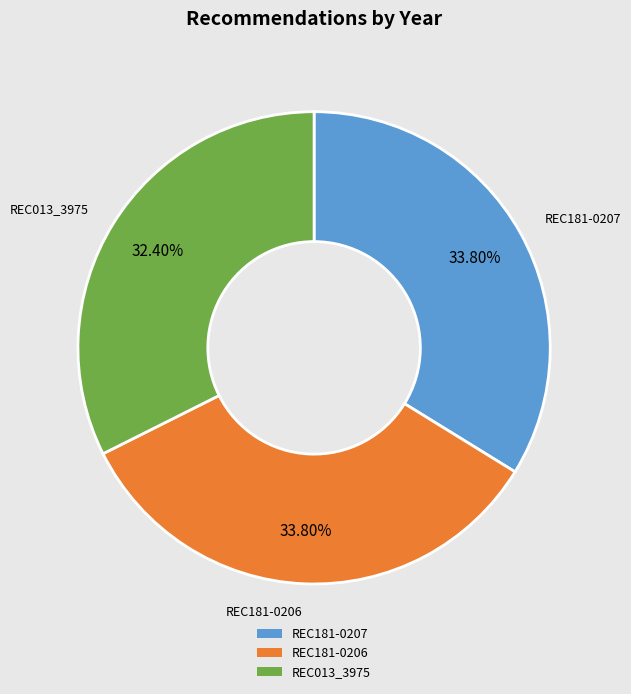

Which slice is the smallest?

REC013_3975